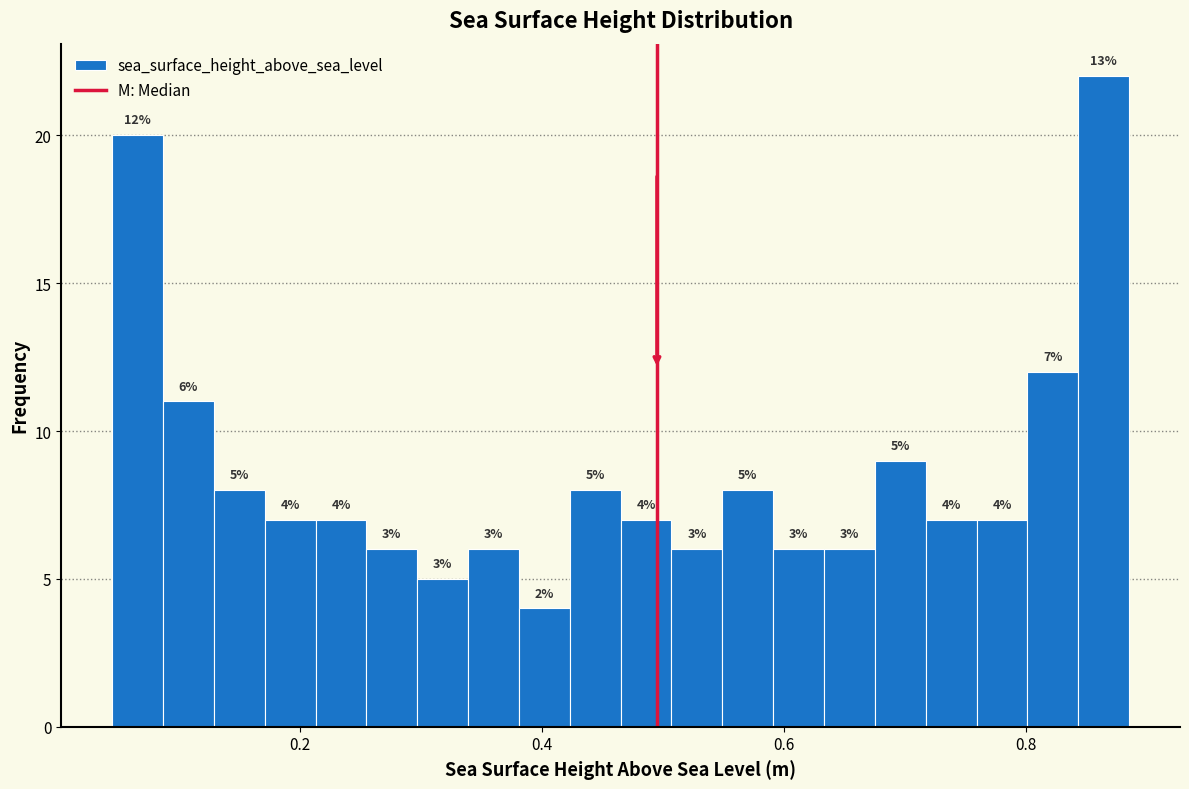

Around what value on the x-axis is the tallest bar? Give the approximate position of its centre, as read against the axis.

0.86